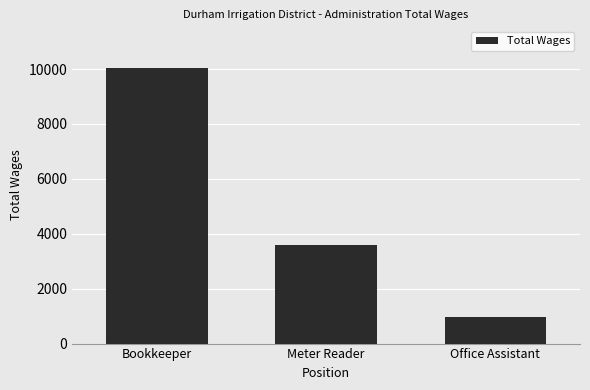

What is the label of the 2nd bar from the right?

Meter Reader